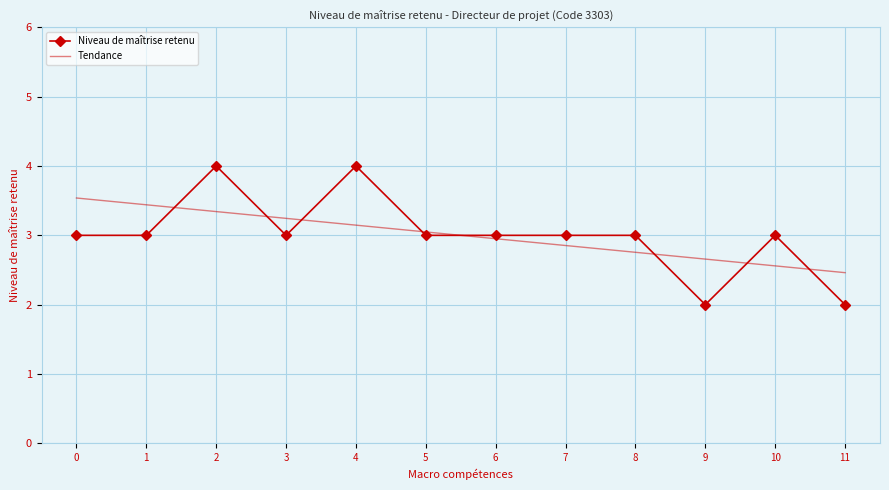

Reading right to left, transcribe all the data shown in this chart.

Niveau de maîtrise retenu: 11=2.0	10=3.0	9=2.0	8=3.0	7=3.0	6=3.0	5=3.0	4=4.0	3=3.0	2=4.0	1=3.0	0=3.0
Tendance: 11=2.5	10=2.6	9=2.7	8=2.8	7=2.9	6=3.0	5=3.0	4=3.1	3=3.2	2=3.3	1=3.4	0=3.5